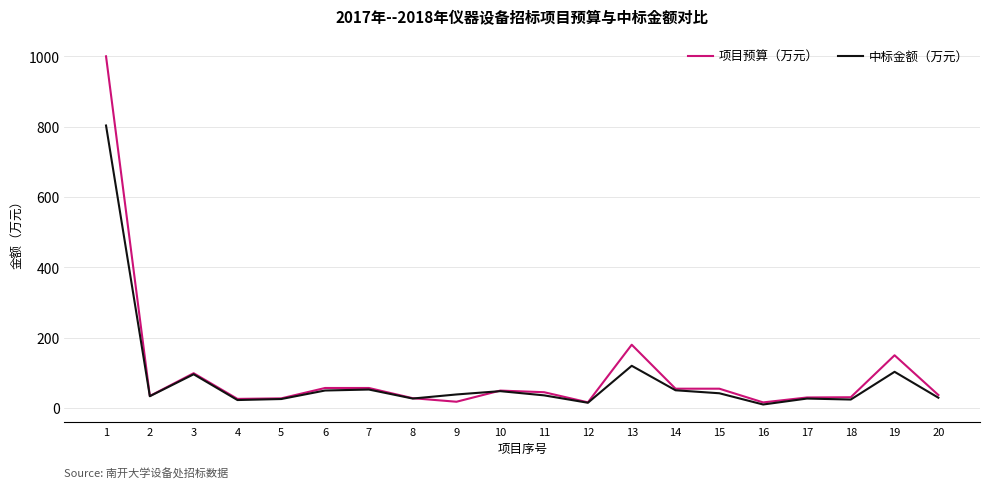

What is the maximum value for 项目预算（万元）?

1000.0